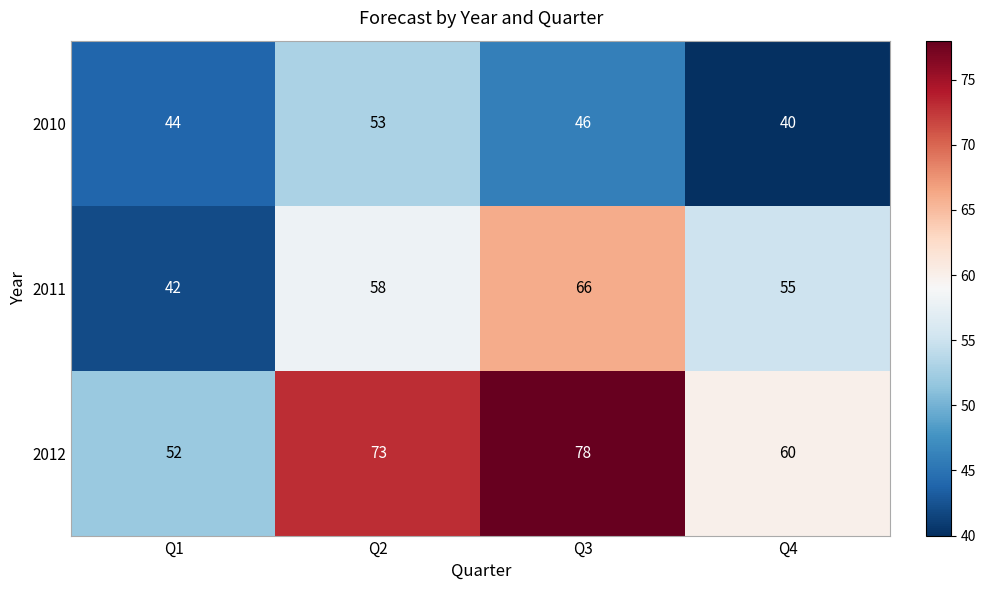

At which label does 2012 reach its minimum?

Q1